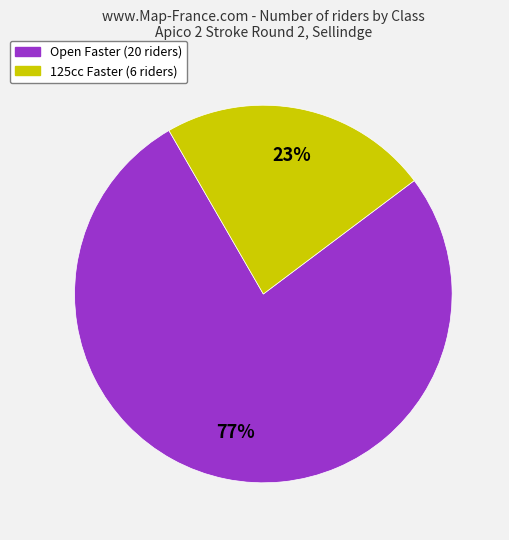

Rank the categories by value from lowest to highest.

125cc Faster, Open Faster